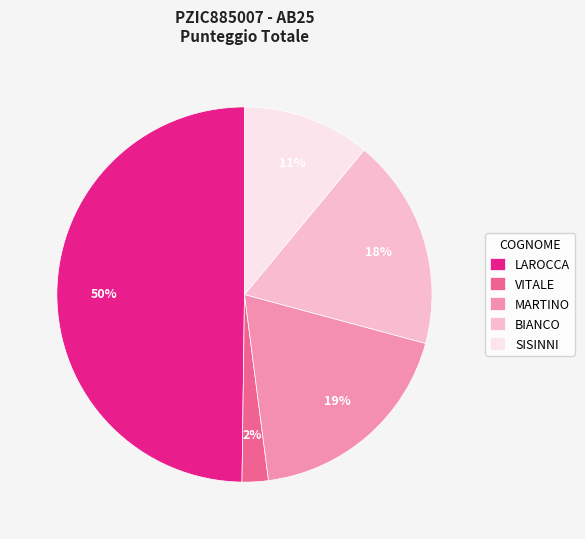

Combined, do BIANCO and MARTINO account for over 50%?

No